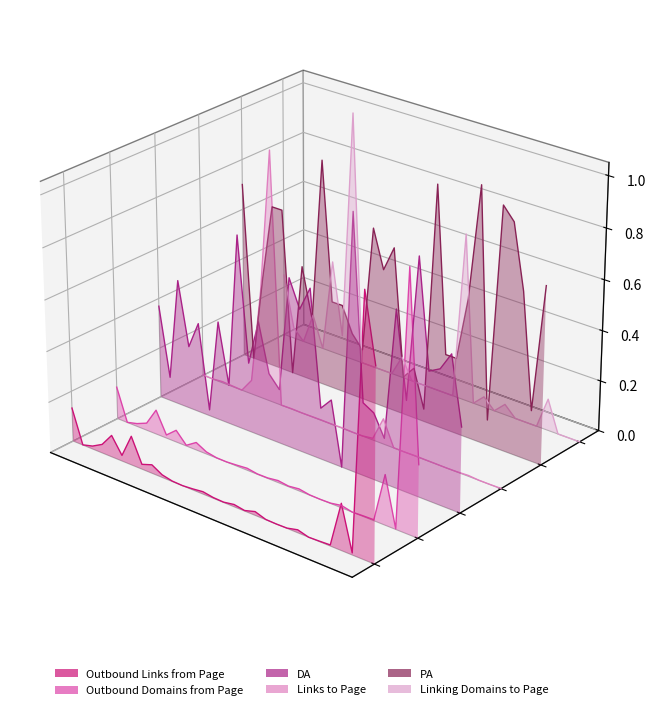

At how many categories does at least one series exceed 0?

22